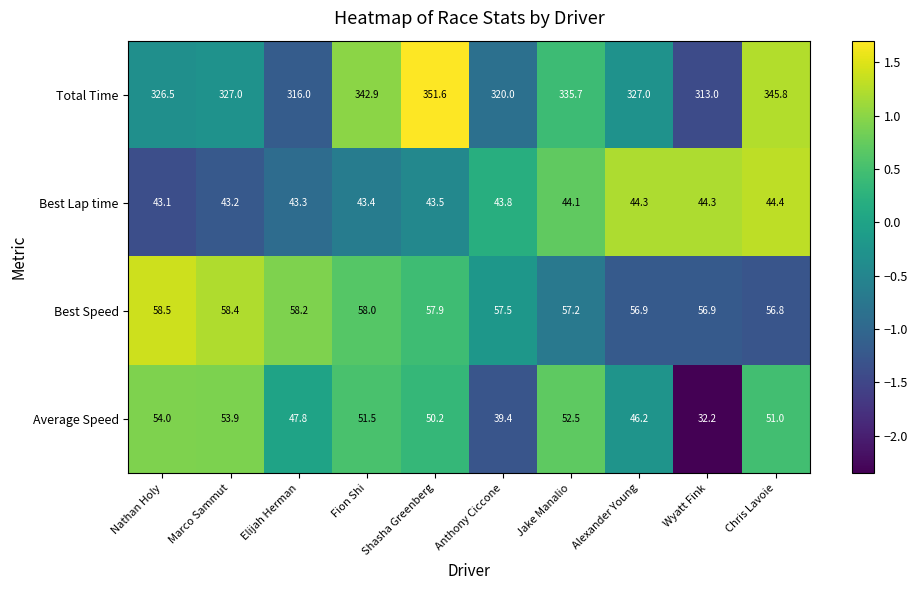

At which category does the chart reach its minimum across all series?

Wyatt Fink